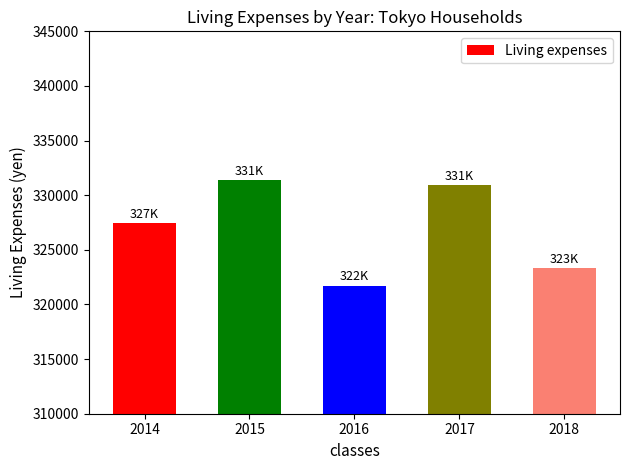

What is the change in value from 2014 to 2017?

+3531